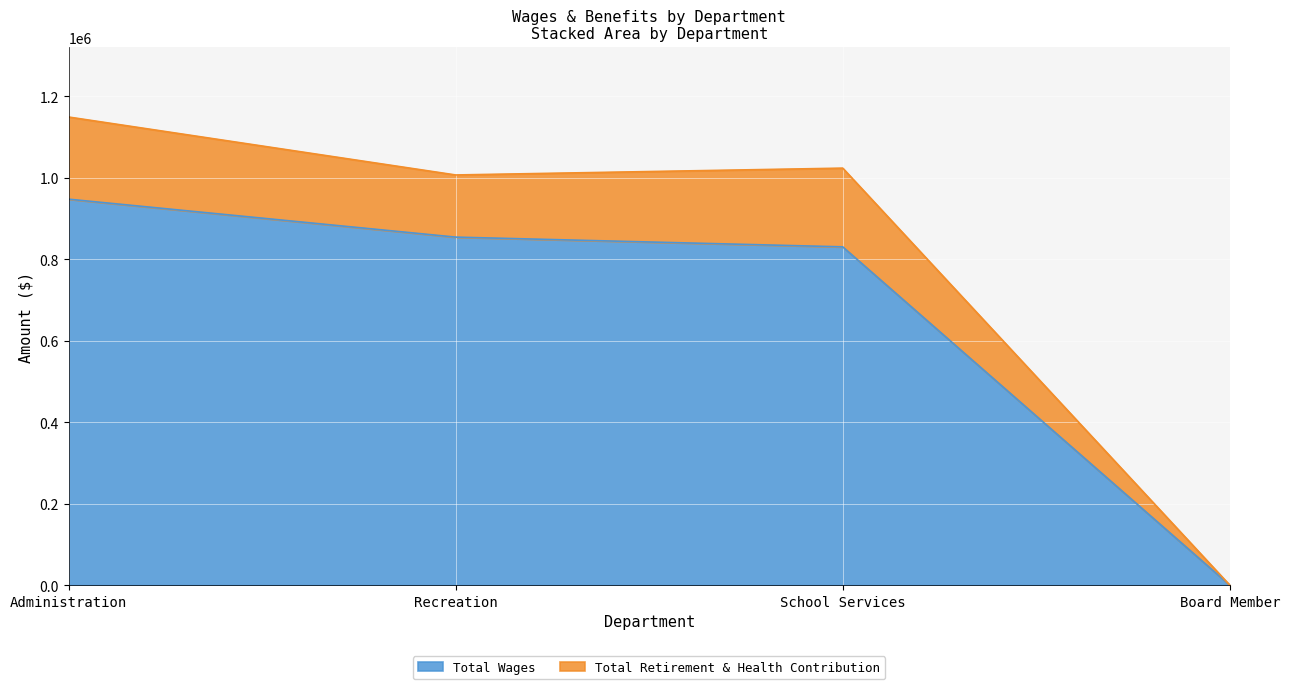

The Total Wages series shows 830232 at School Services. True or false?

True